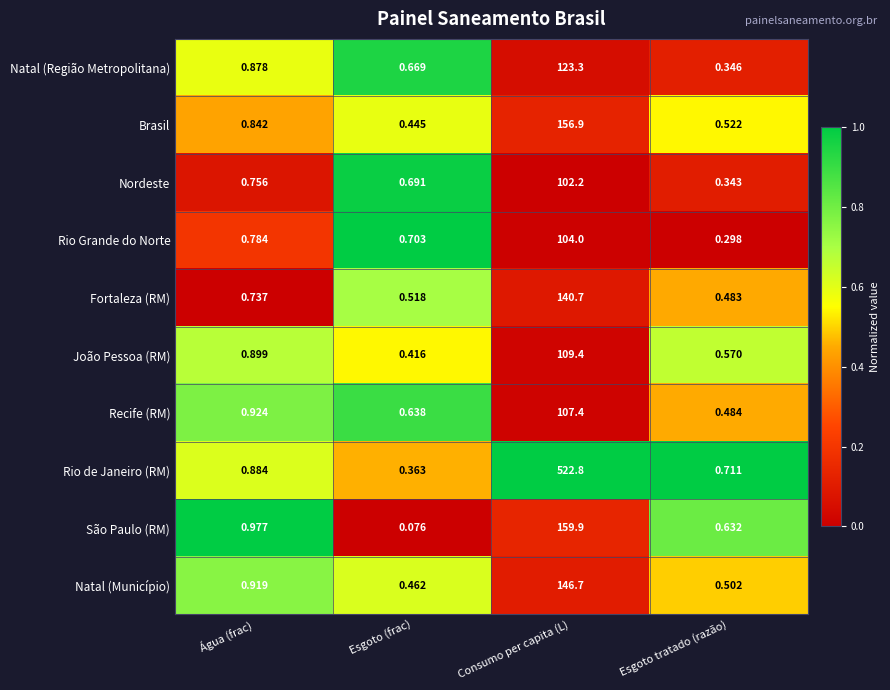

Which category has the lowest value across all series?

Esgoto (frac)